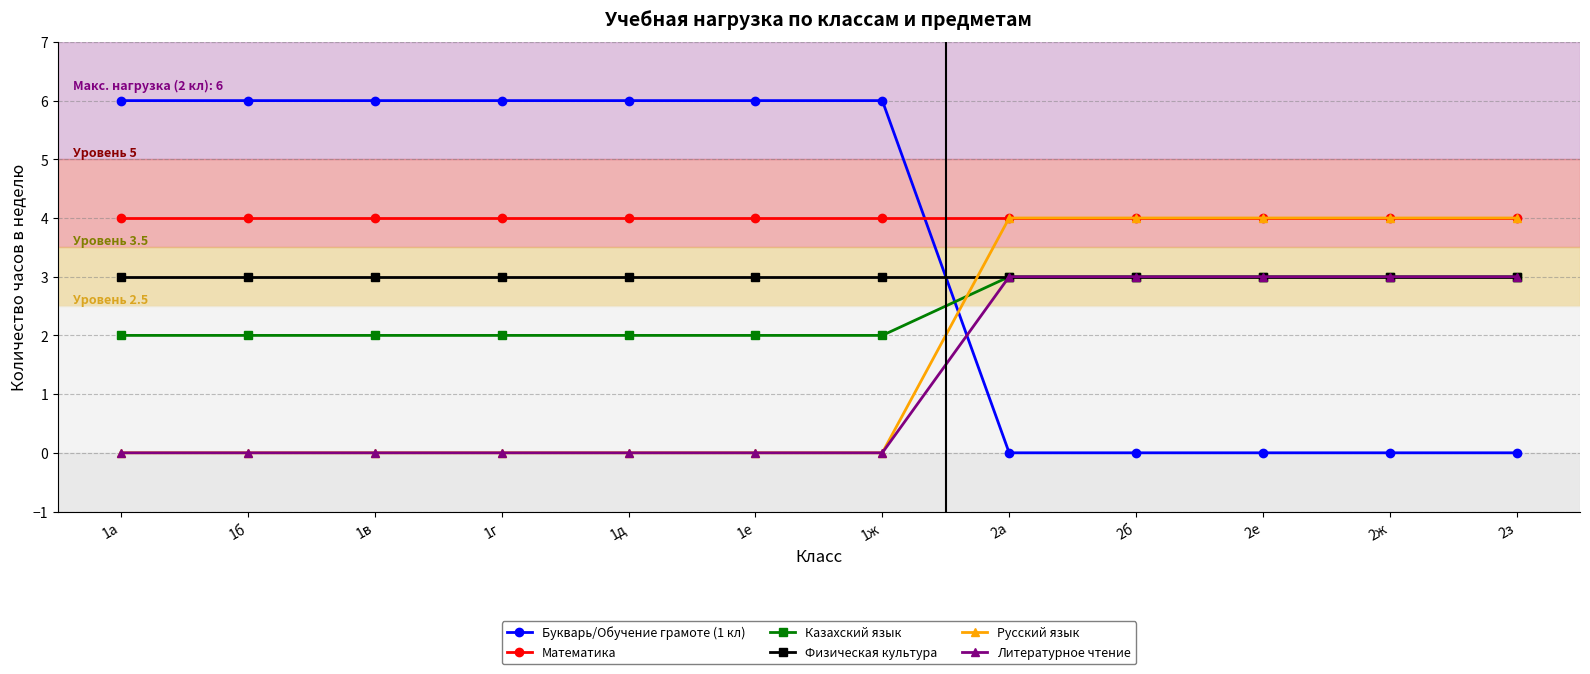

What are all the series names shown in the legend?

Букварь/Обучение грамоте (1 кл), Математика, Казахский язык, Физическая культура, Русский язык, Литературное чтение